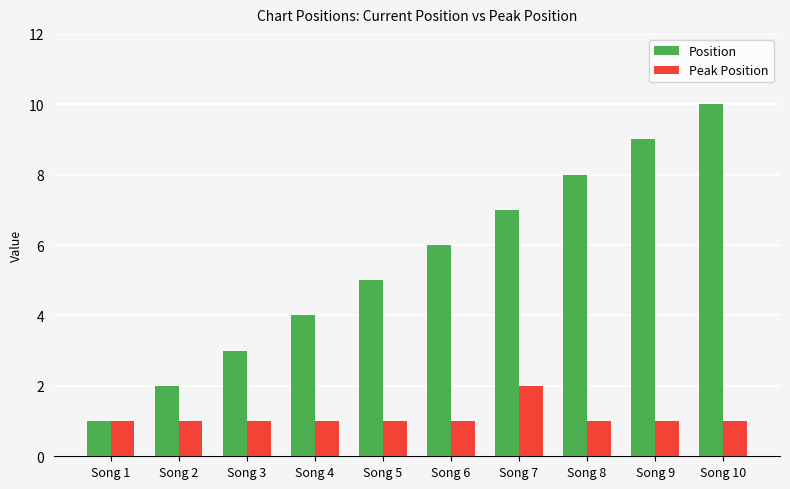

What is the value of the Peak Position bar at the 5th from the left?

1